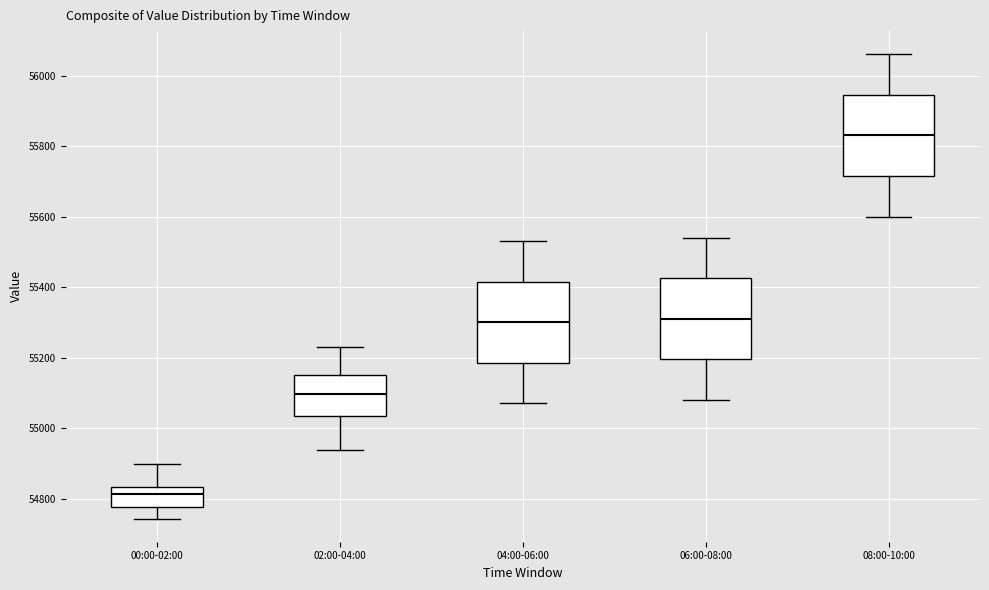

Which box's median line is the lowest?

00:00-02:00